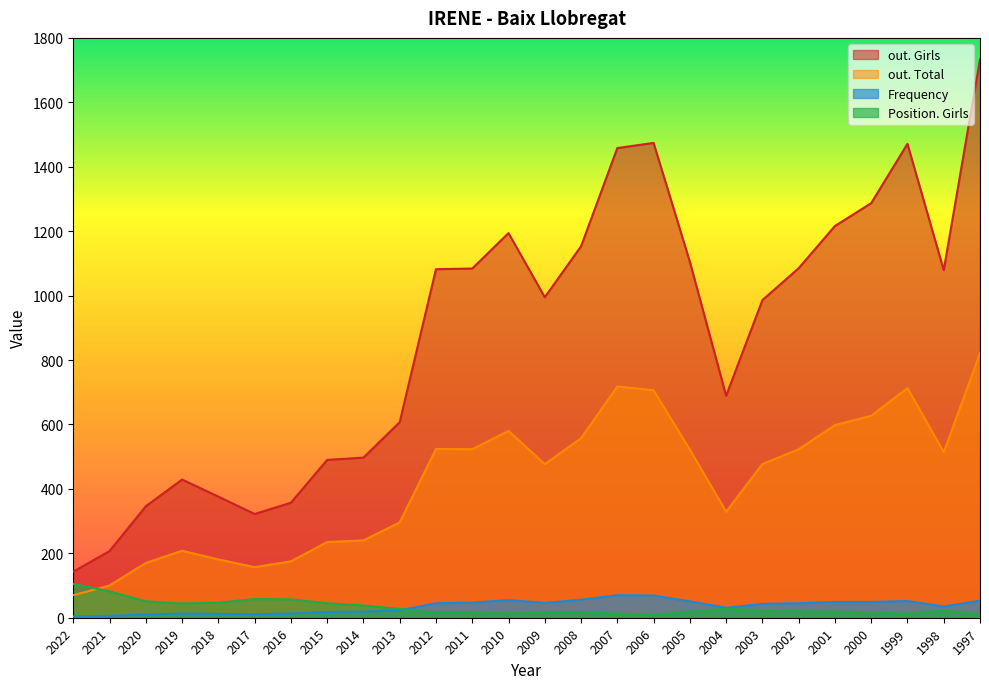

True or false: Frequency and out. Girls intersect in this chart.

False